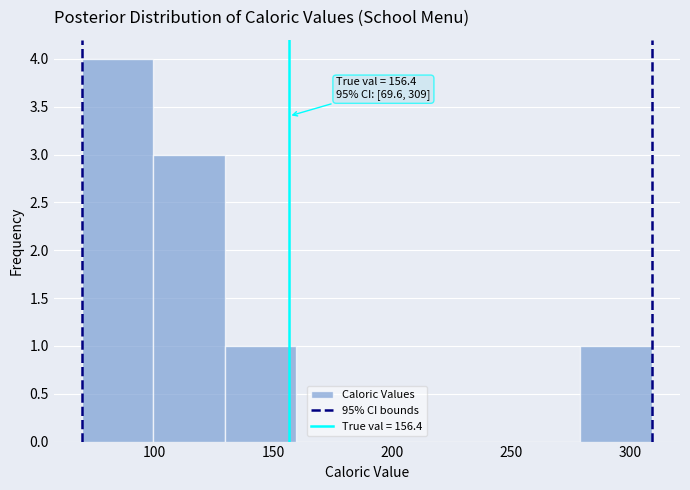

Over which range of the x-axis is the bar tallest?

70 to 100